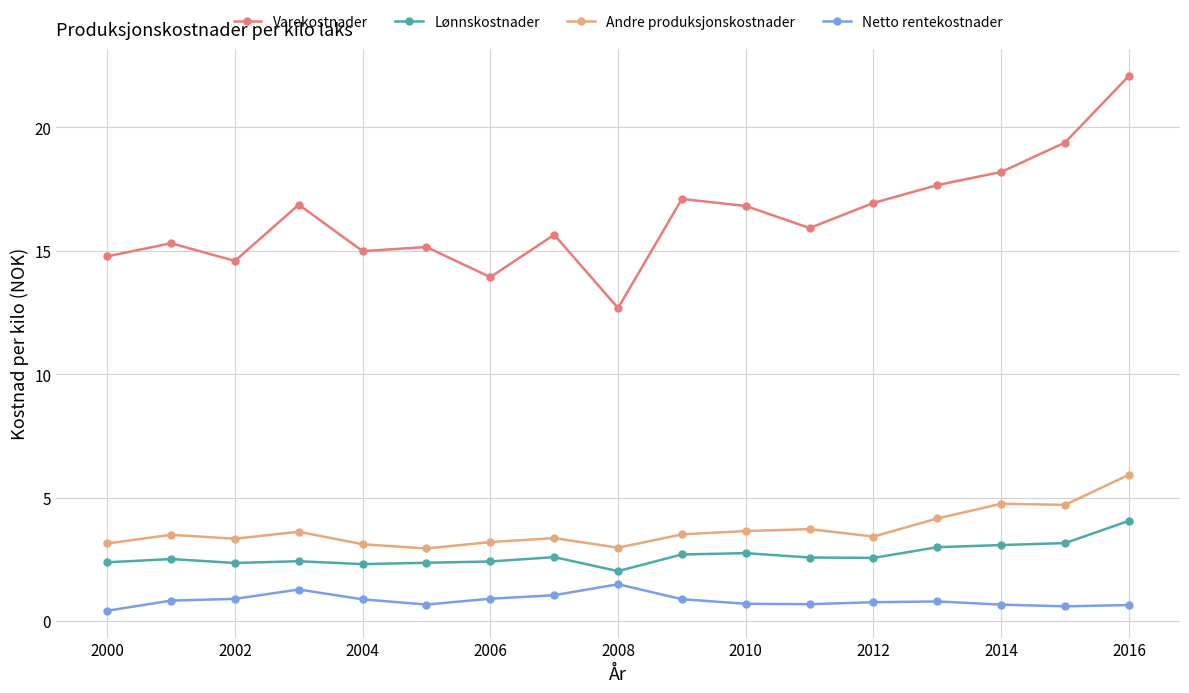

Which series has the largest range (max minus min)?

Varekostnader